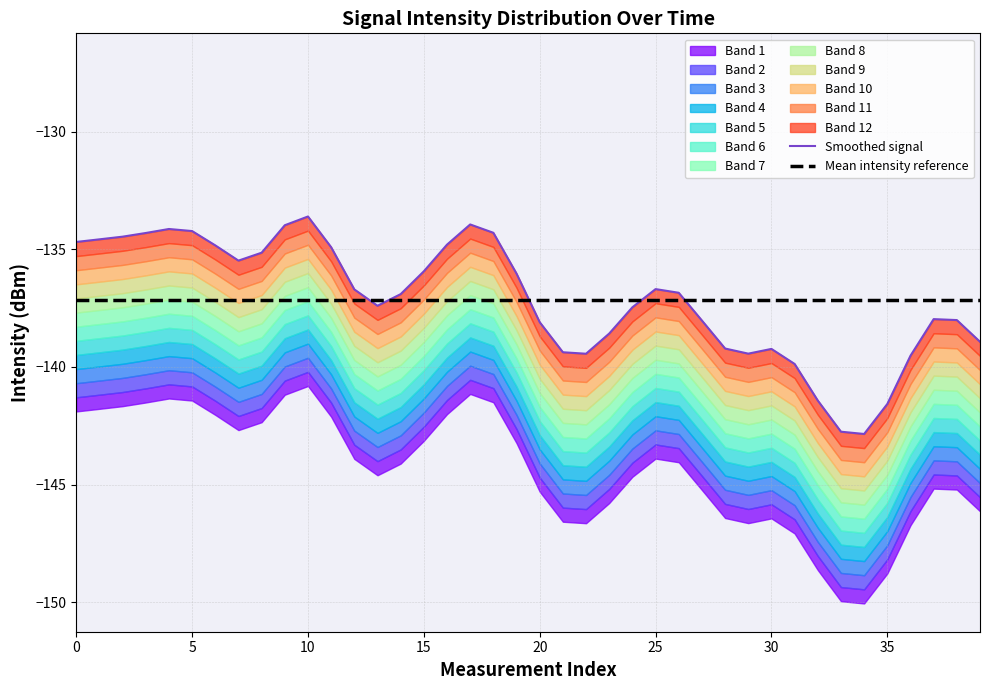

True or false: Mean intensity reference has more than 1 interior local peaks.

False